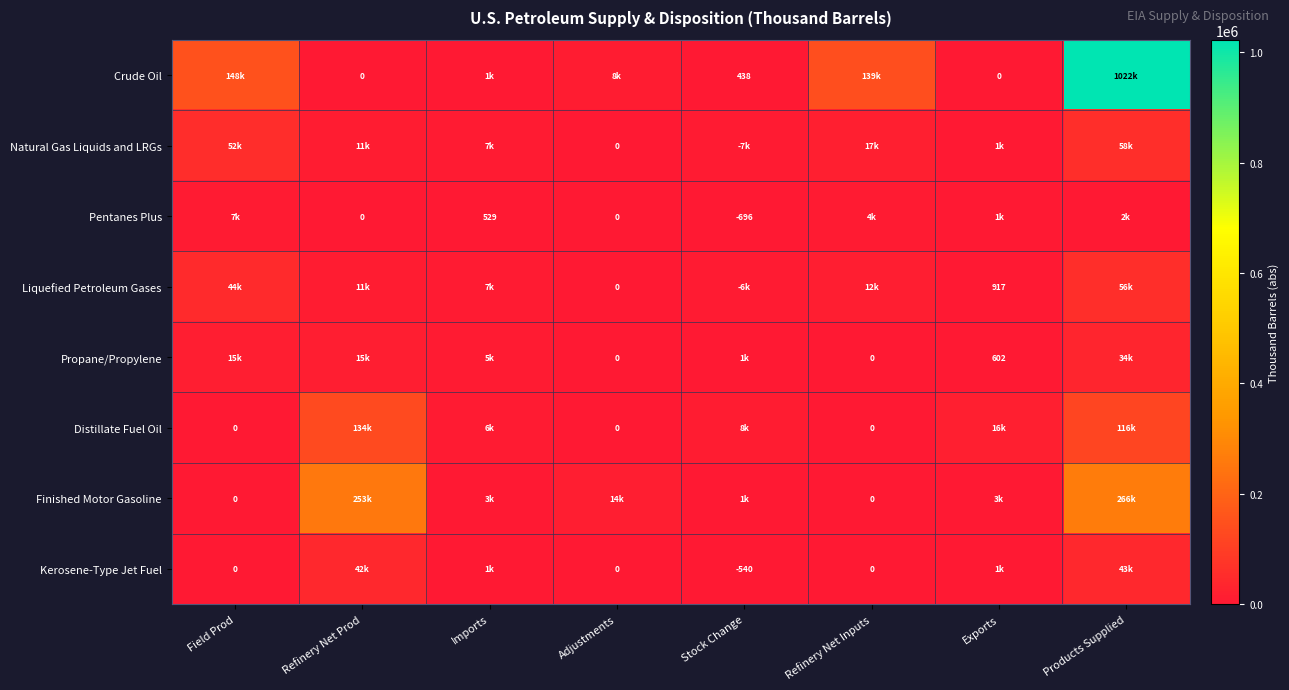

The value of Liquefied Petroleum Gases at Exports is 353. True or false?

False